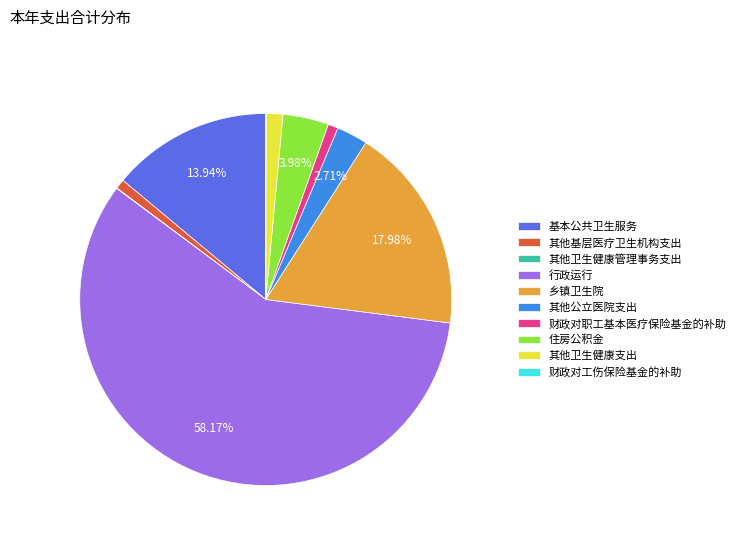

What is the ratio of the value at 乡镇卫生院 to the value at 基本公共卫生服务?

1.3